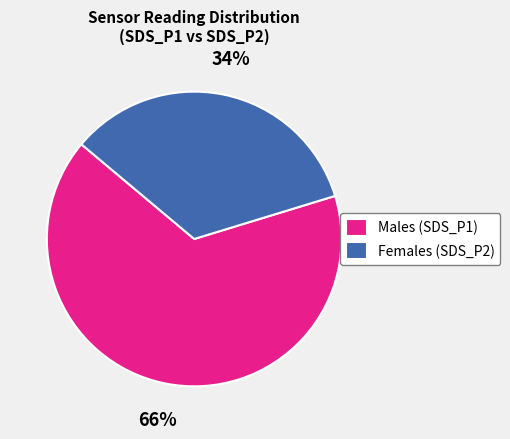

True or false: Males (SDS_P1) accounts for 66% of the total.

True